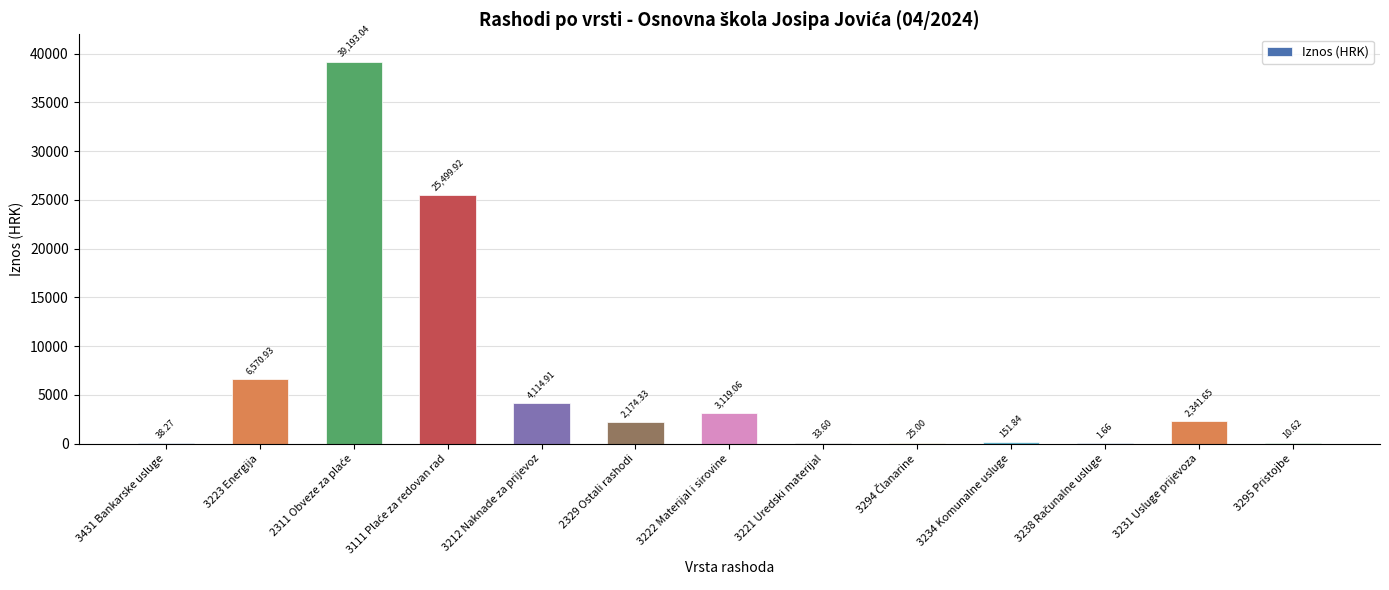

What is the sum of the values at 3221 Uredski materijal and 3234 Komunalne usluge?

185.4